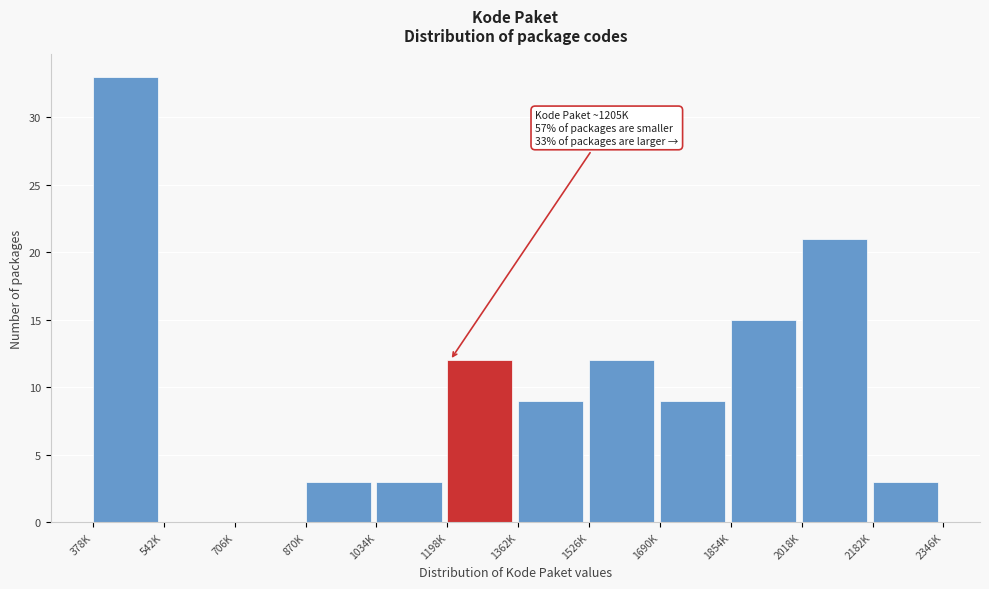

Reading left to right, extract all data points from this chart.

378K=33	542K=0	706K=0	870K=3	1034K=3	1198K=12	1362K=9	1526K=12	1690K=9	1854K=15	2018K=21	2182K=3